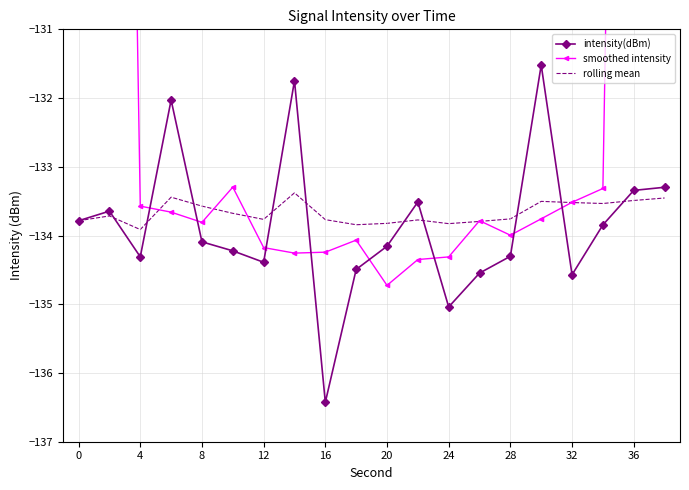

The intensity(dBm) series shows -216.8 at 28. True or false?

False